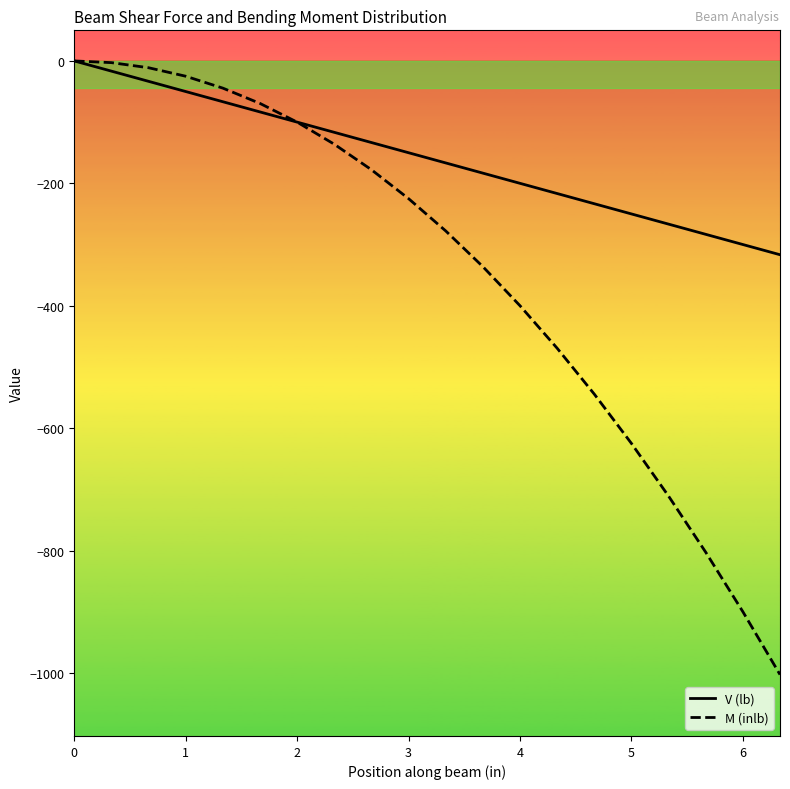

Which has a higher value, 6 or 14?

6